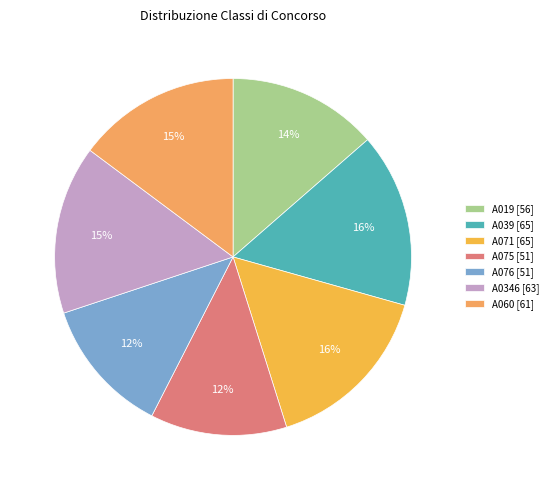

To the nearest percent, what percentage of the pie is A060?

15%